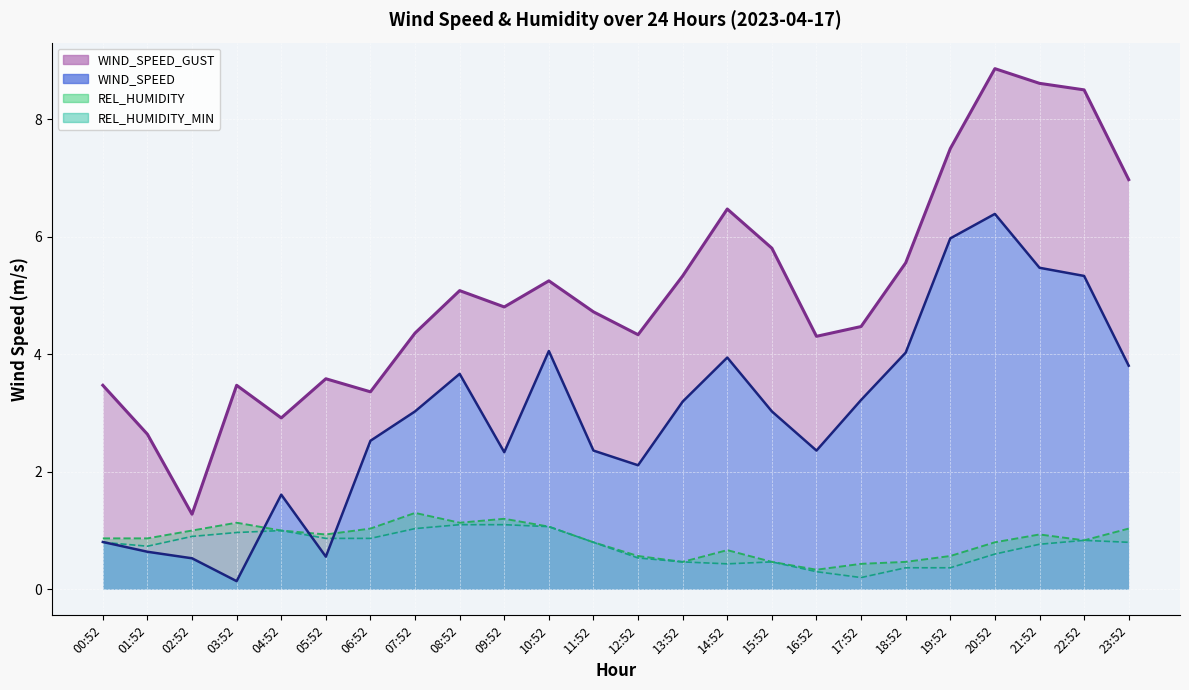

What is the spread (max minus min) of values at 19:52?

7.1